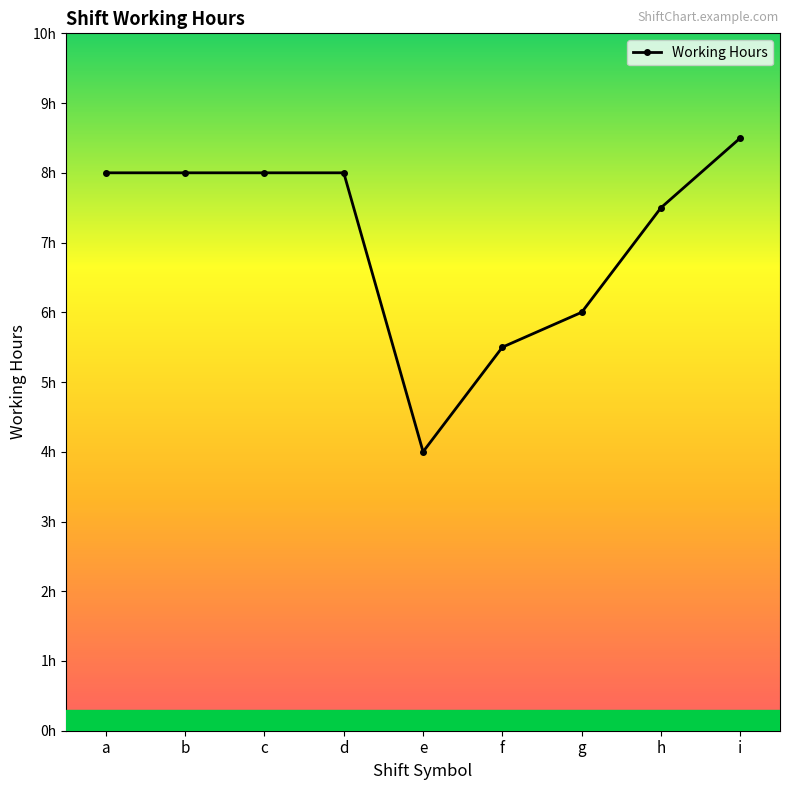

List the labels in order of value, smallest first.

e, f, g, h, a, c, b, d, i